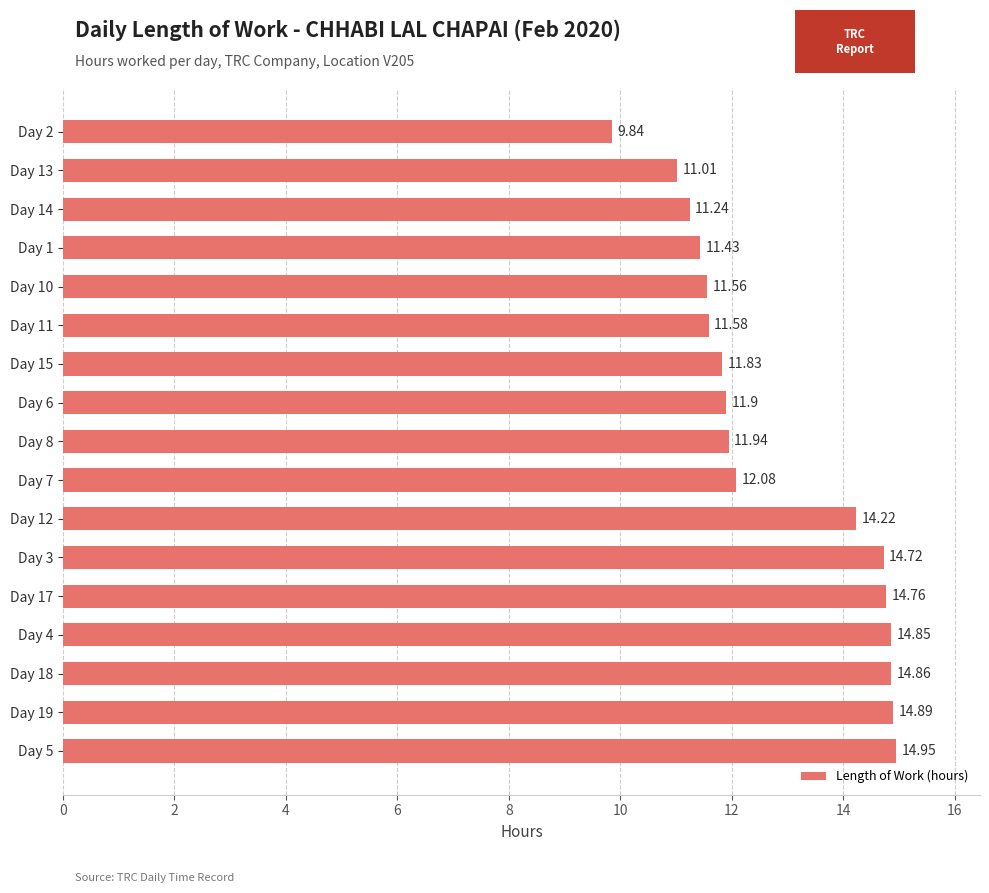

List the labels in order of value, largest first.

Day 5, Day 19, Day 18, Day 4, Day 17, Day 3, Day 12, Day 7, Day 8, Day 6, Day 15, Day 11, Day 10, Day 1, Day 14, Day 13, Day 2